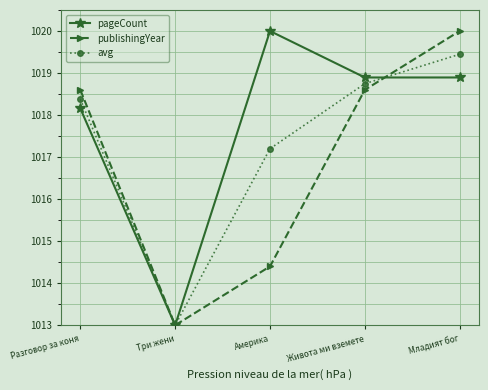

Where does the avg series first go above 1018?

Разговор за коня